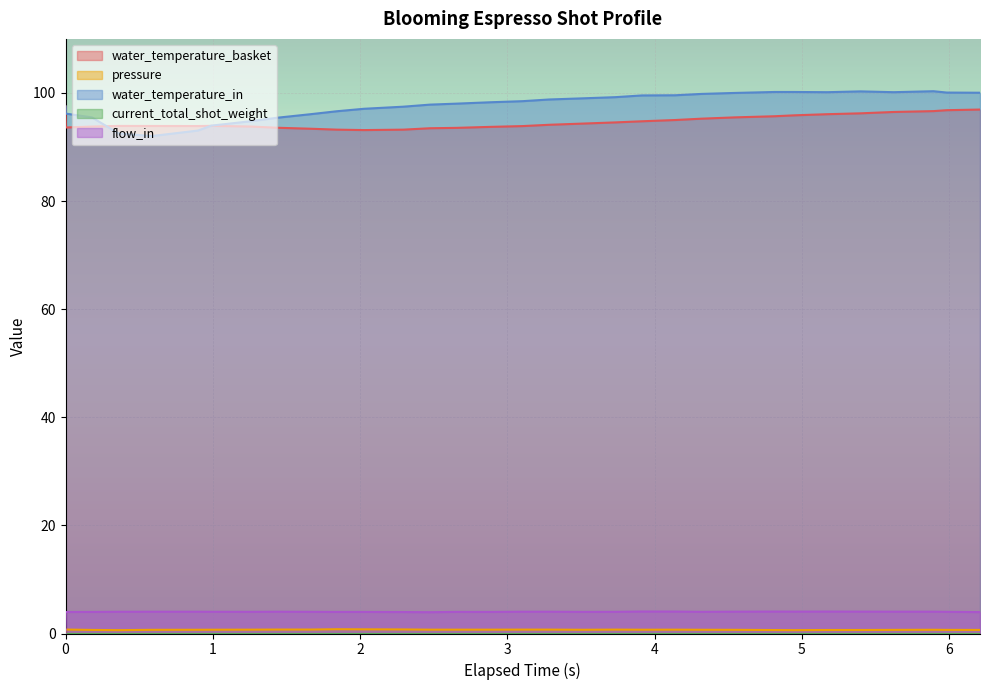

How many series are shown in this chart?

5